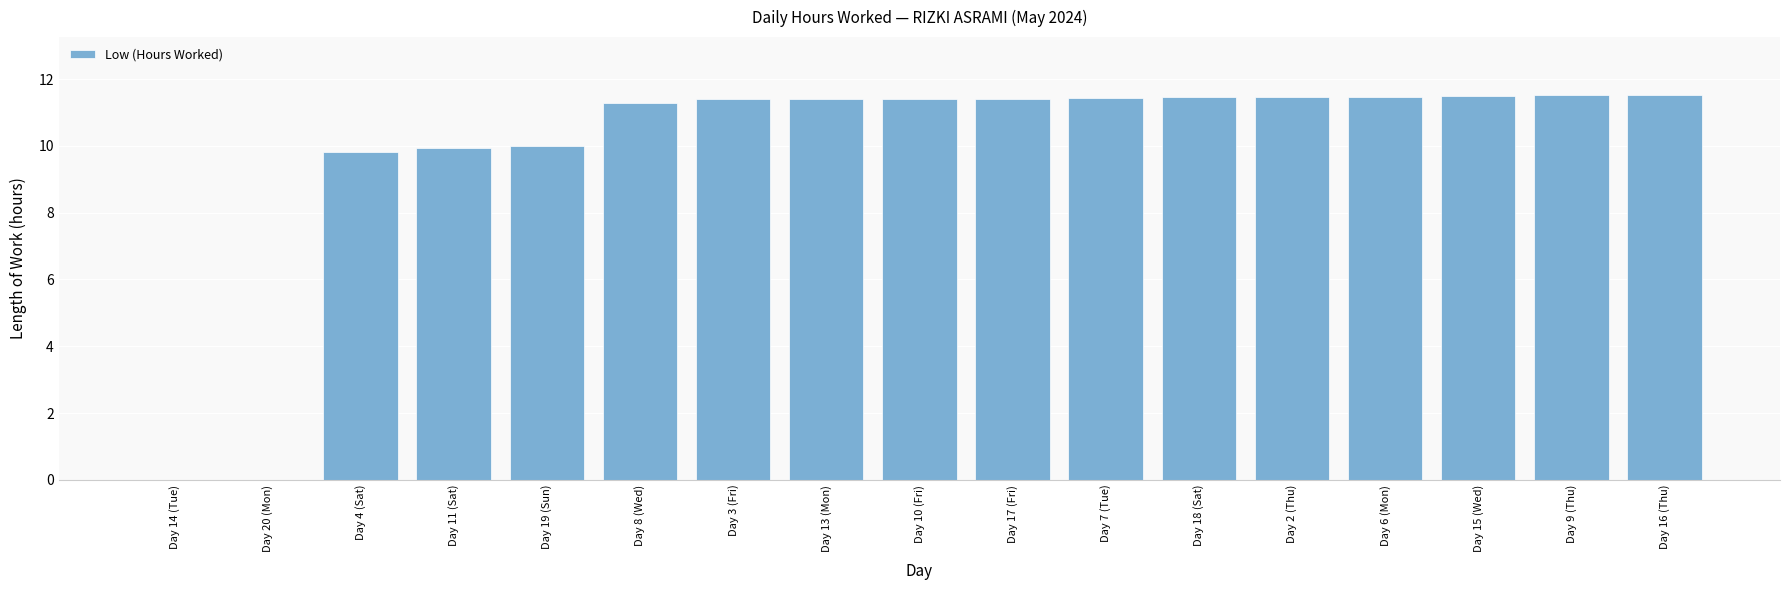

Which has a higher value, Day 13 (Mon) or Day 19 (Sun)?

Day 13 (Mon)